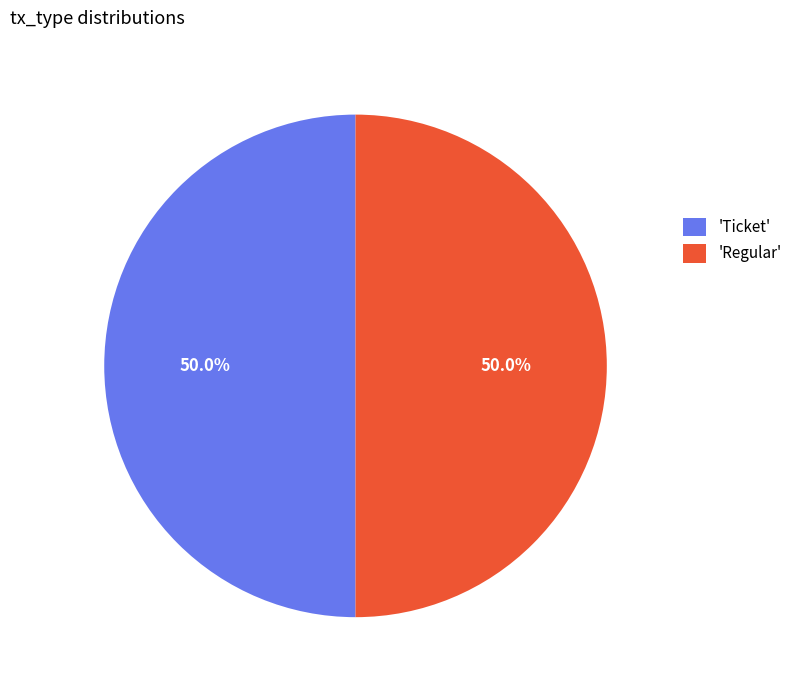

What portion of the pie excludes 'Regular'?

50.0%